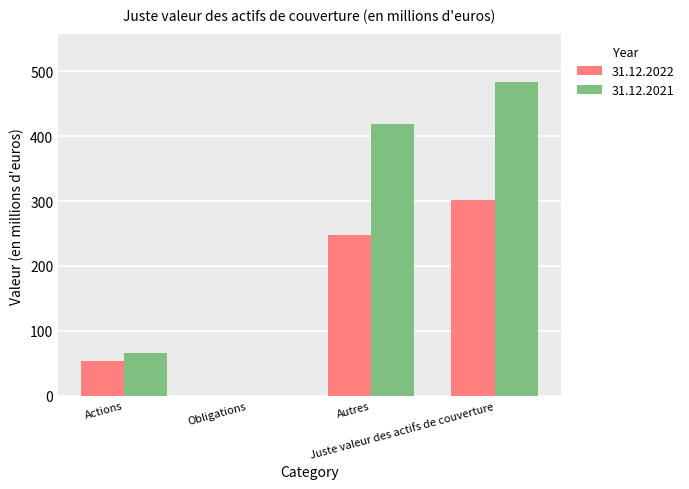

What is the highest value of the 31.12.2021 series?

484